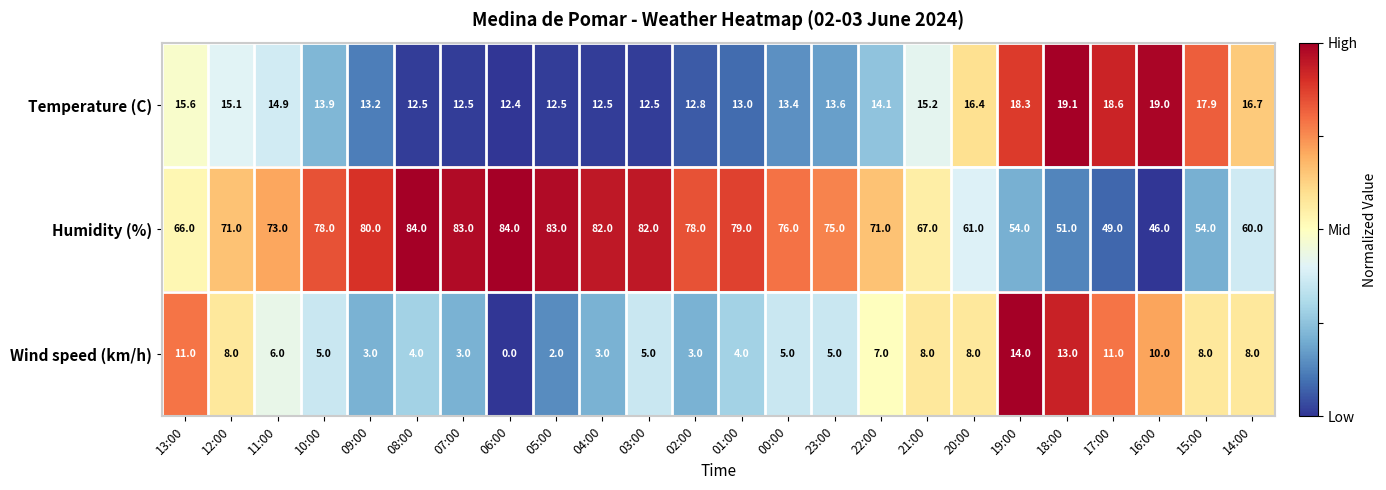

Rank the series at 04:00 from highest to lowest value.

Humidity (%), Temperature (C), Wind speed (km/h)